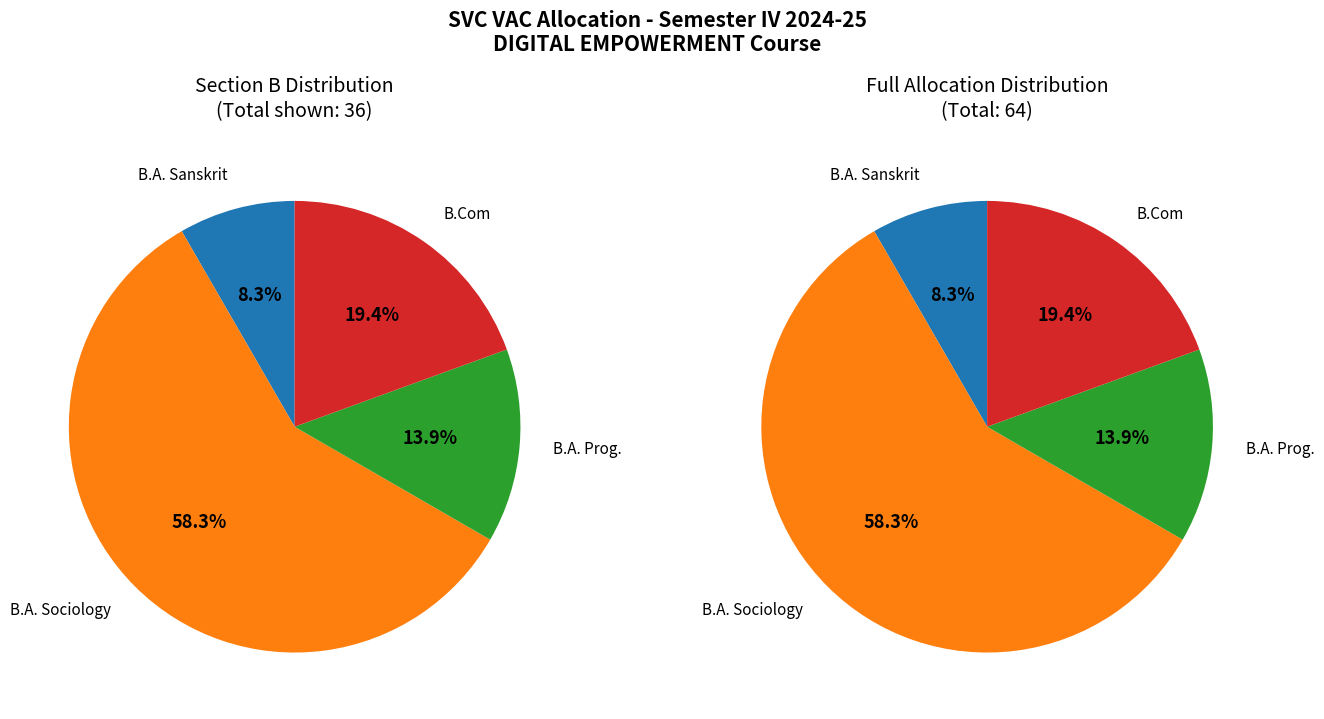

Count the number of slices in the pie.

4